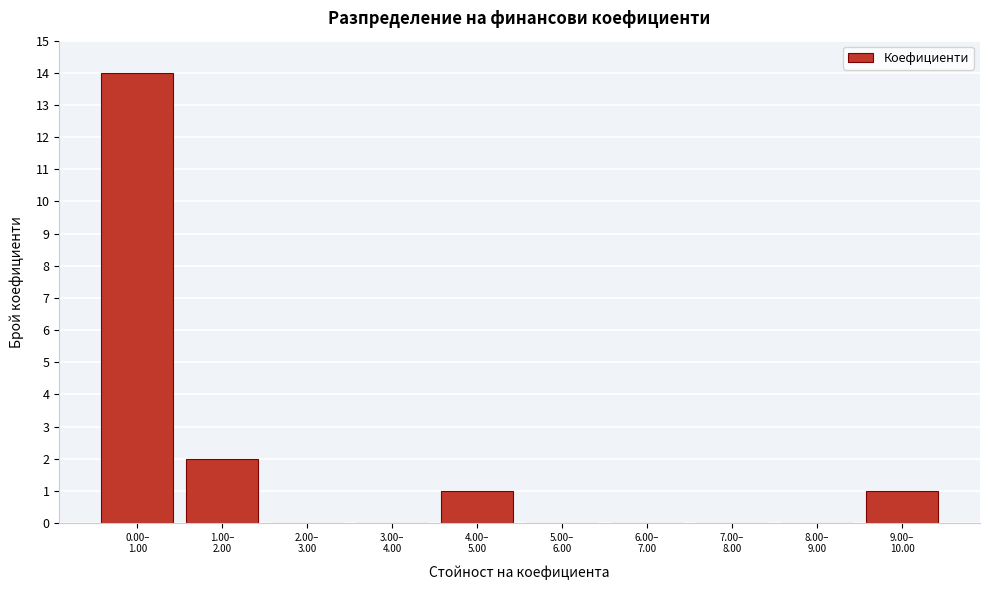

What is the greatest value displayed?

14